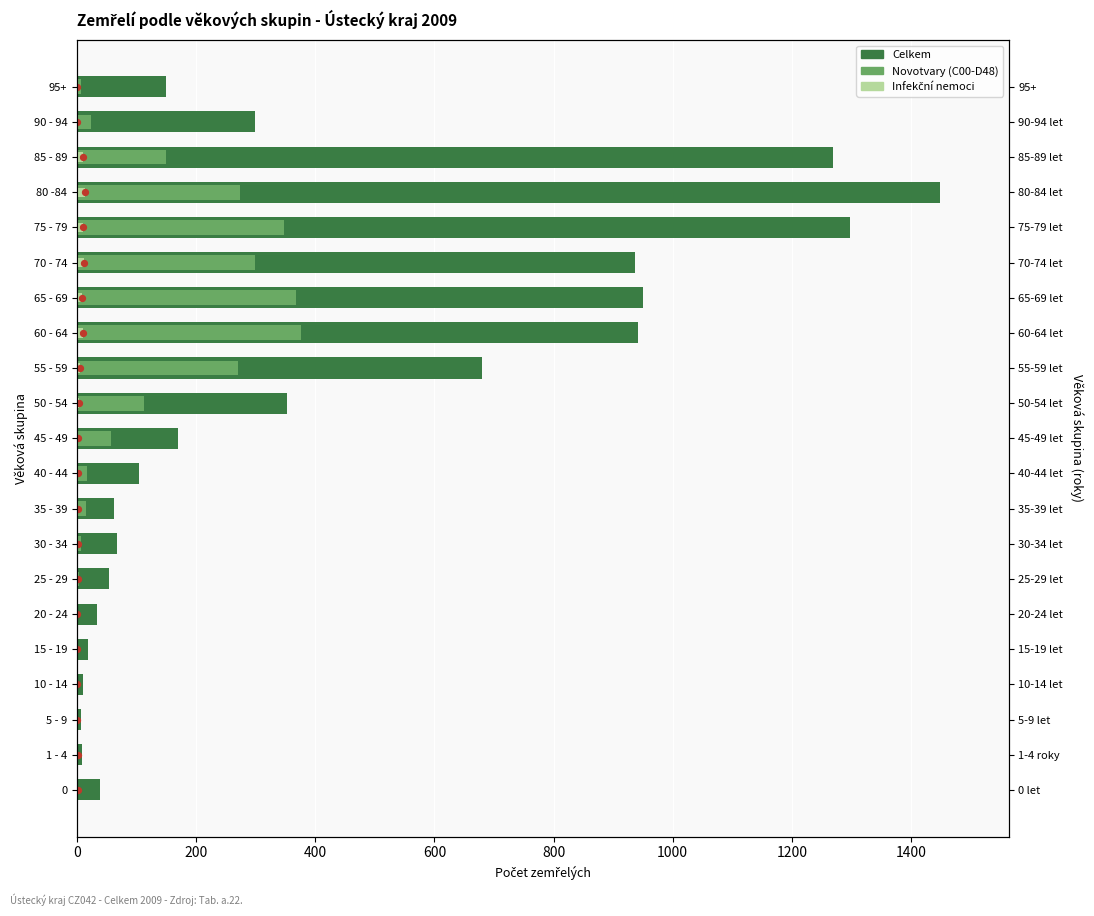

Which series has the largest total across all categories?

Celkem